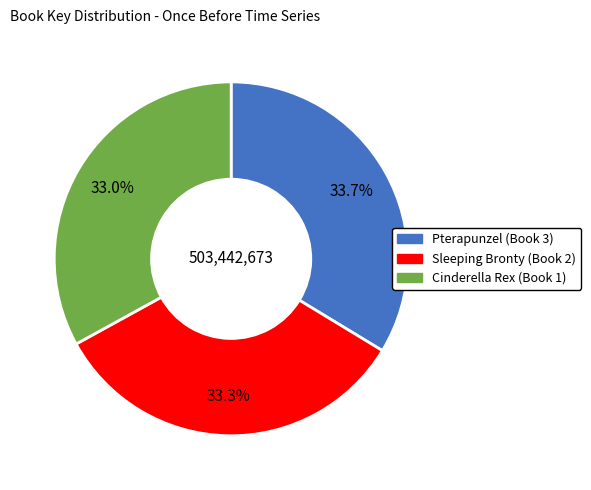

How many segments does this pie chart have?

3